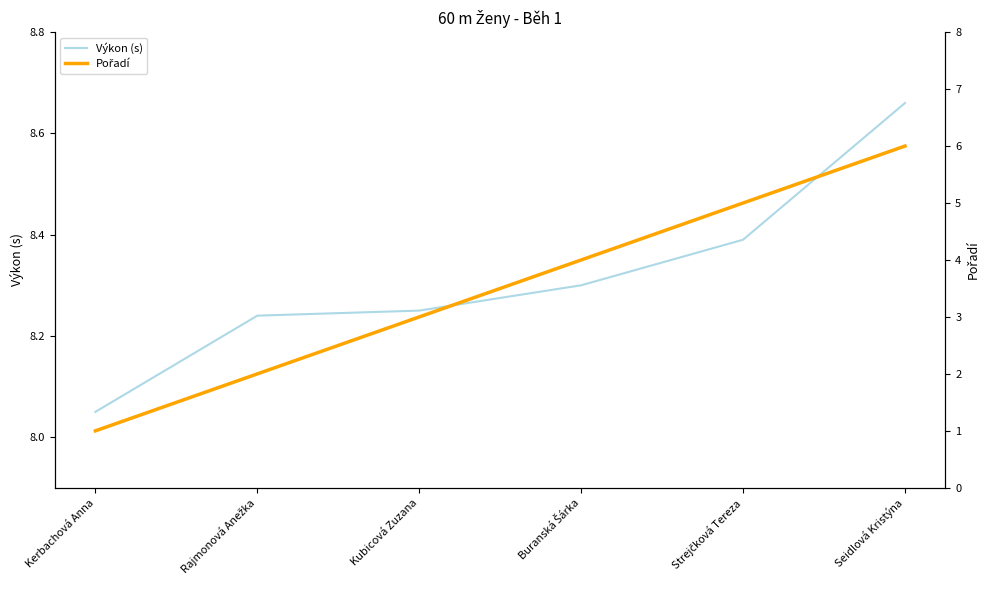

What is the label of the 3rd point from the left?

Kubicová Zuzana